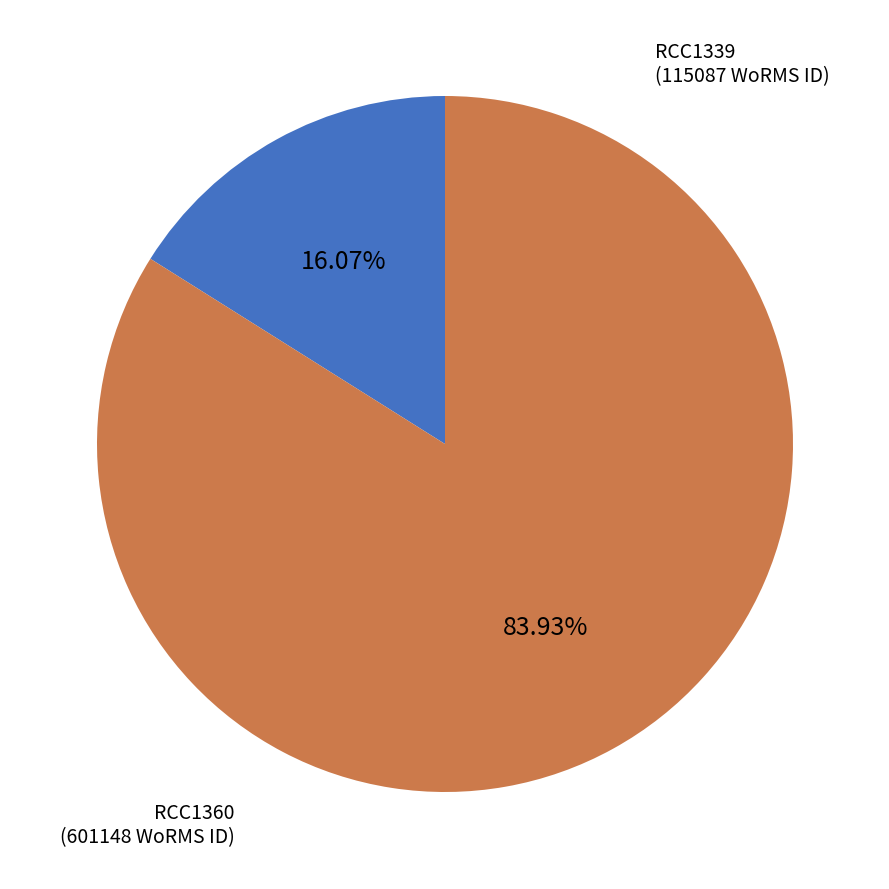

Does RCC1360 represent more than half of the total?

Yes